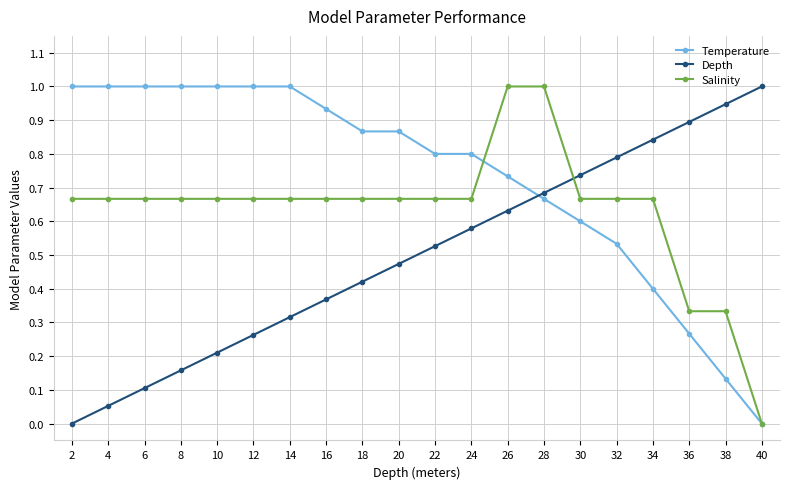

Which series has the largest total across all categories?

Temperature